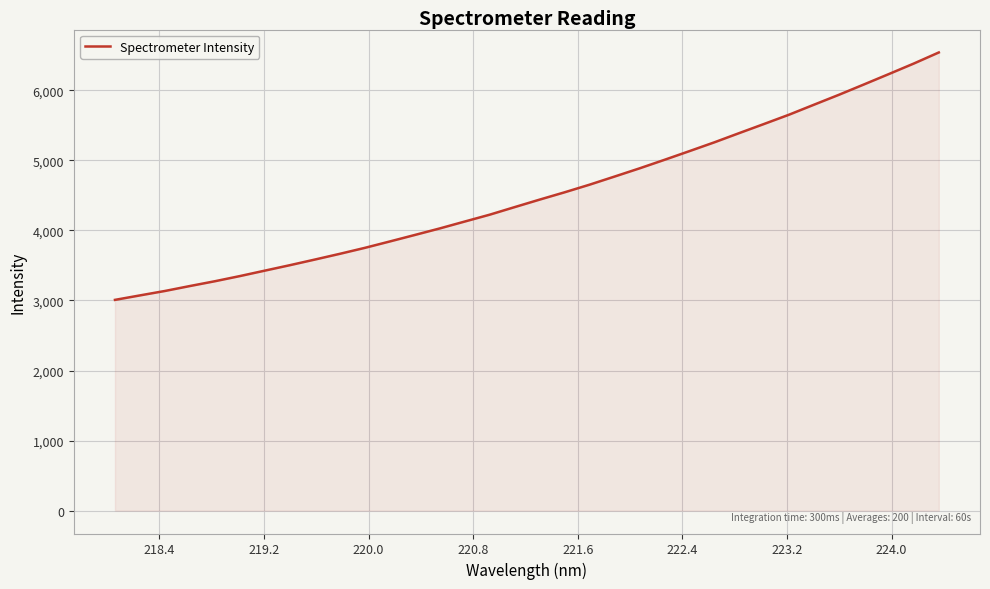

What is the greatest value displayed?

6541.6